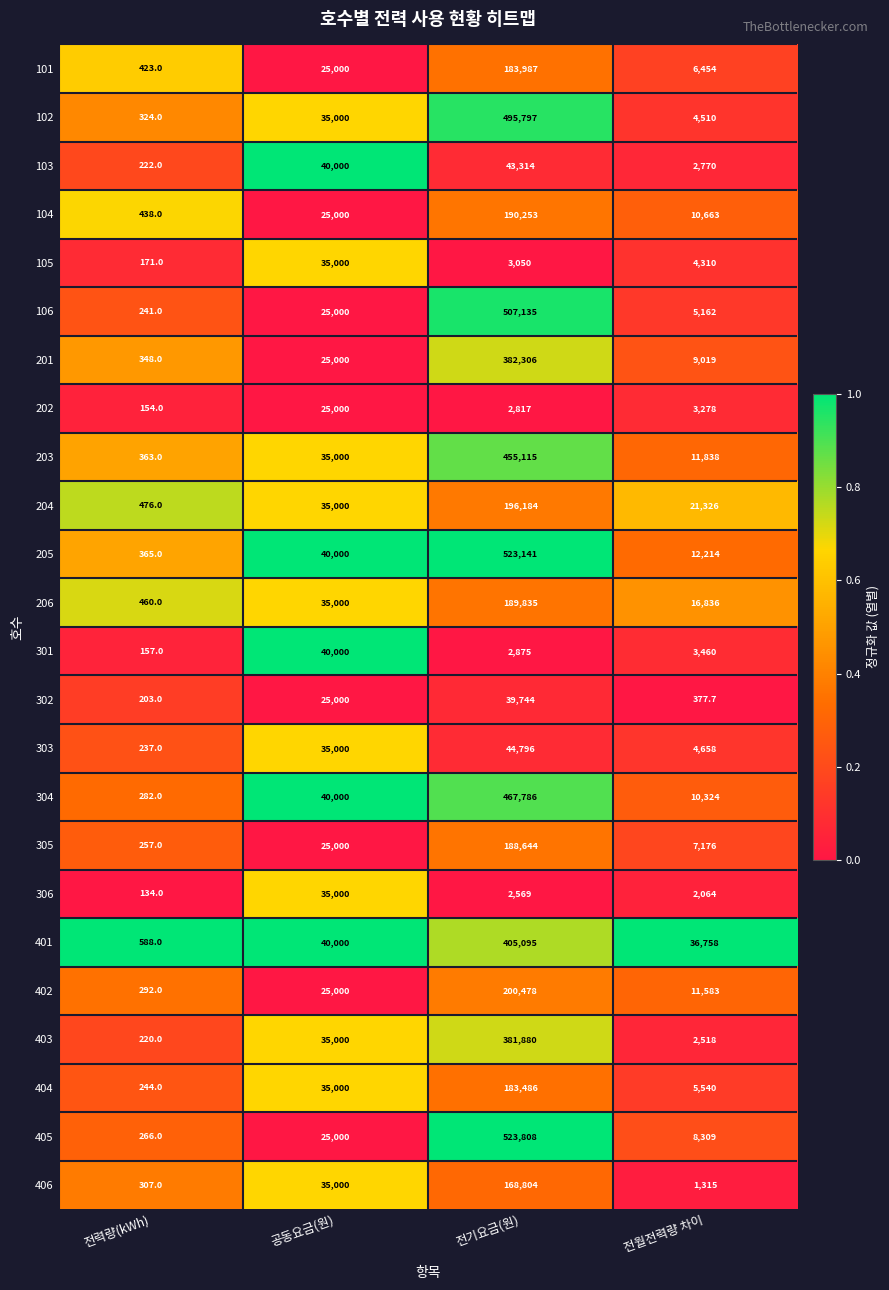

Rank the categories by 206 value from highest to lowest.

전기요금(원), 공동요금(원), 전월전력량 차이, 전력량(kWh)